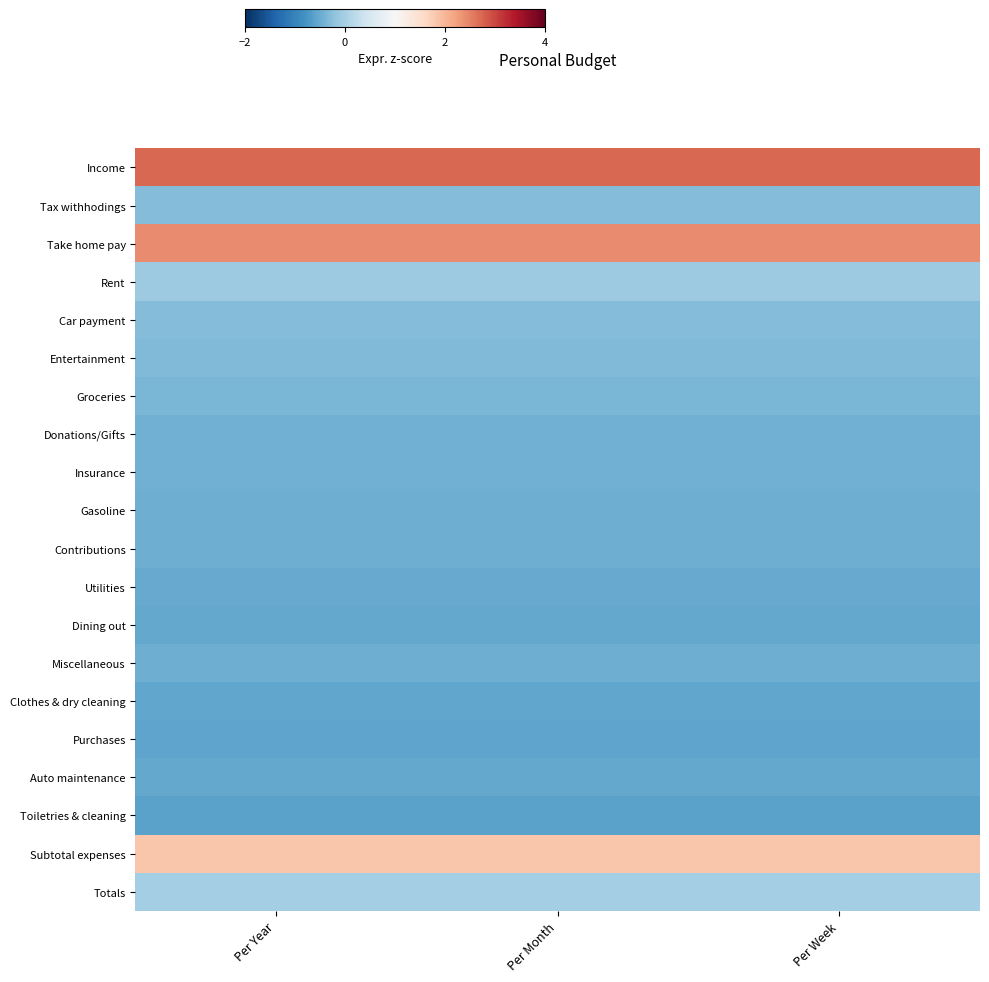

At how many categories does at least one series exceed 2?

3